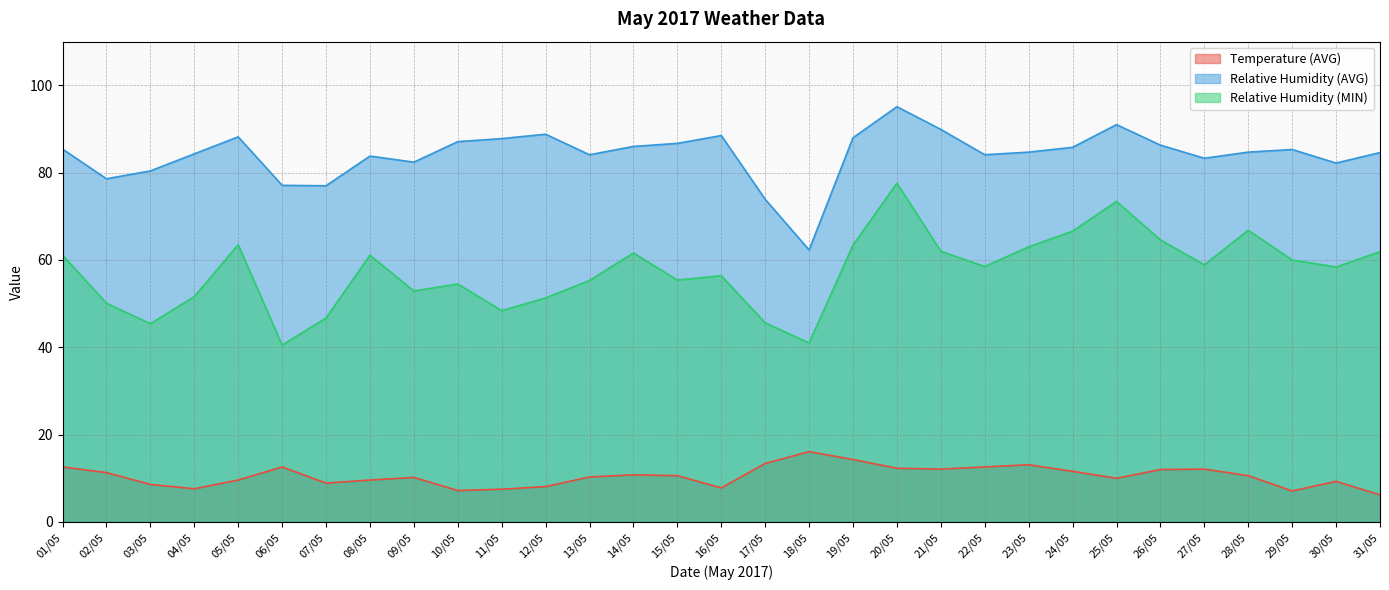

Rank the series by their maximum value, from lowest to highest.

Temperature (AVG), Relative Humidity (MIN), Relative Humidity (AVG)